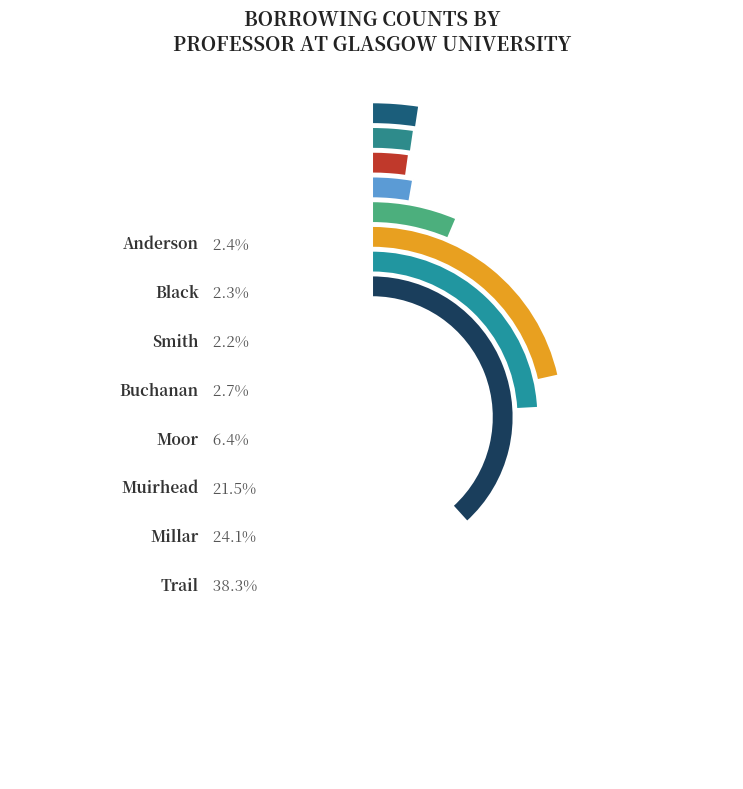

Rank the categories by value from lowest to highest.

Smith, Black, Anderson, Buchanan, Moor, Muirhead, Millar, Trail